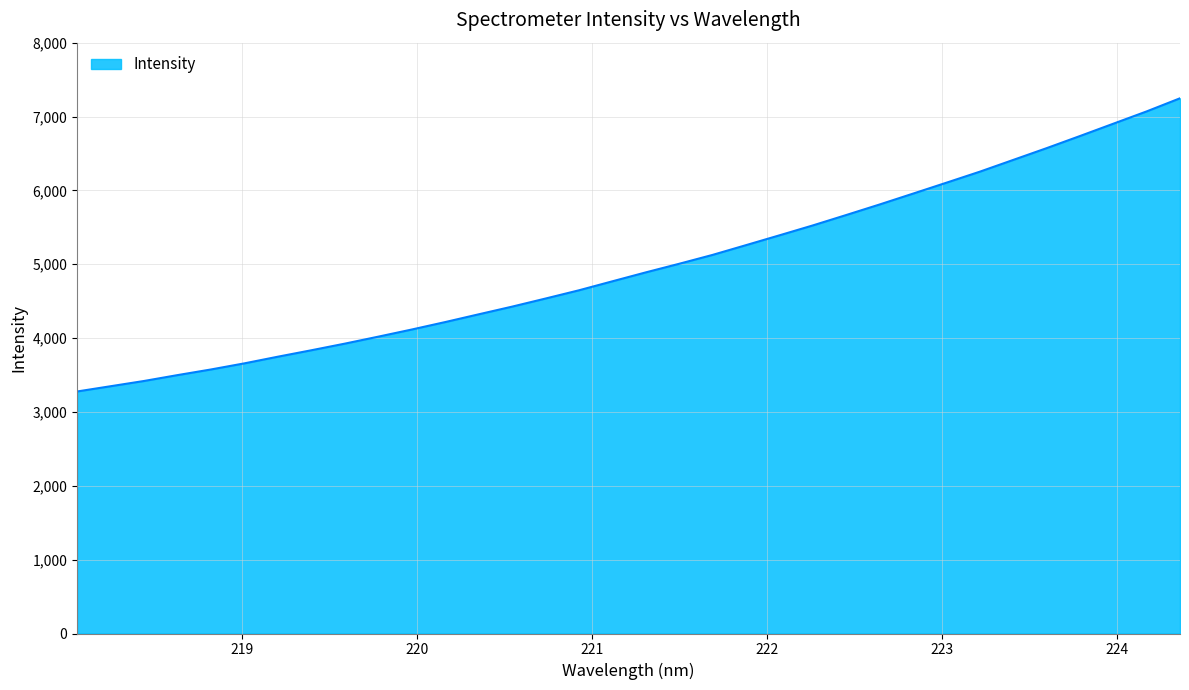

What is the smallest value displayed?

3277.1